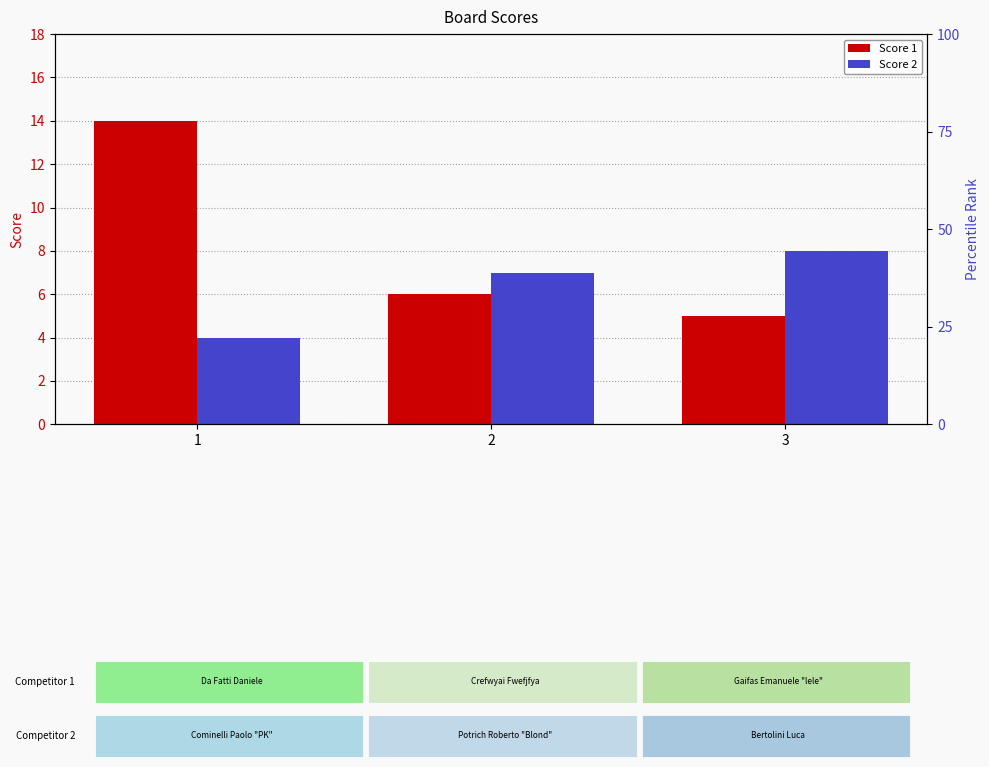

Is the value of Score 1 at 3 greater than the value of Score 2 at 2?

No